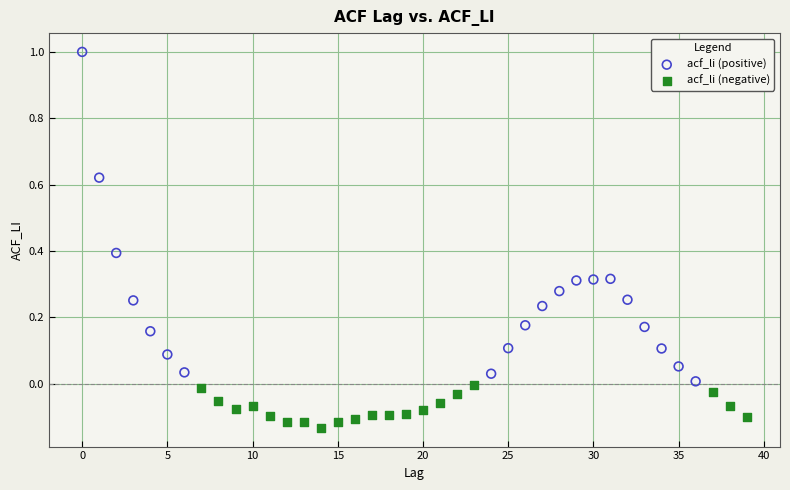

Which series reaches the minimum Y coordinate?

acf_li (negative)